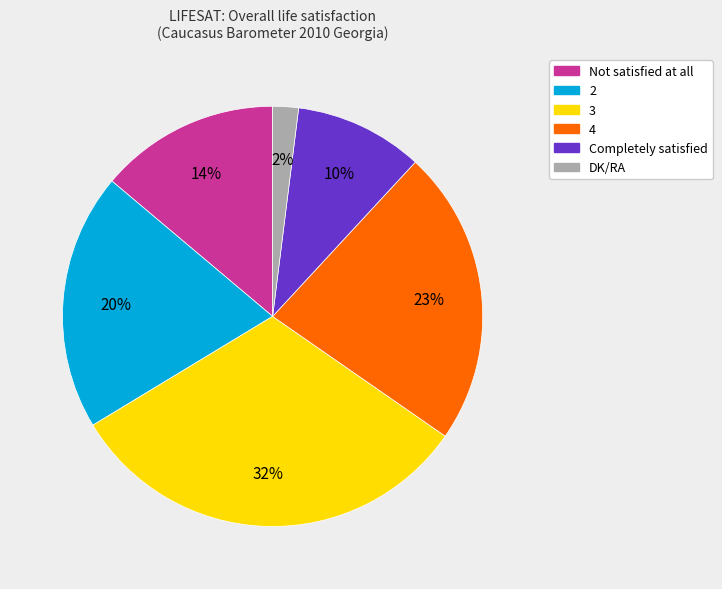

Approximately how many times larger is the value at 3 compared to Completely satisfied?

3.2